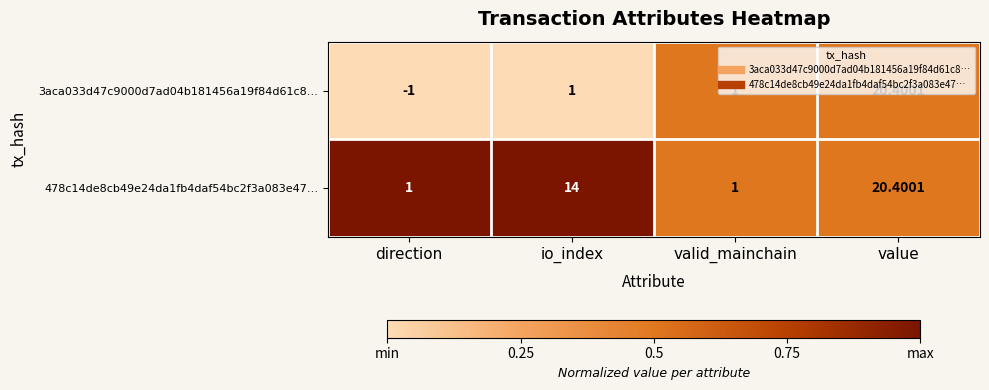

At which category is the sum across all series the highest?

value